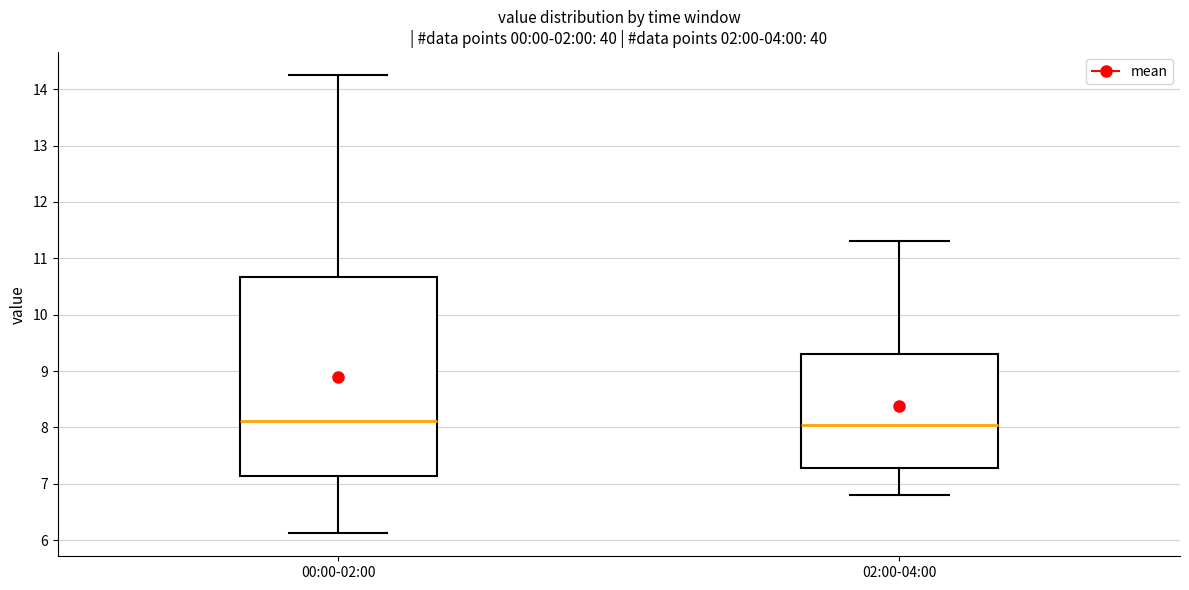

Where does the upper whisker of the box for 02:00-04:00 end on the y-axis? The values are not printed on the chart, so give them approximately, as read against the axis.

11.3